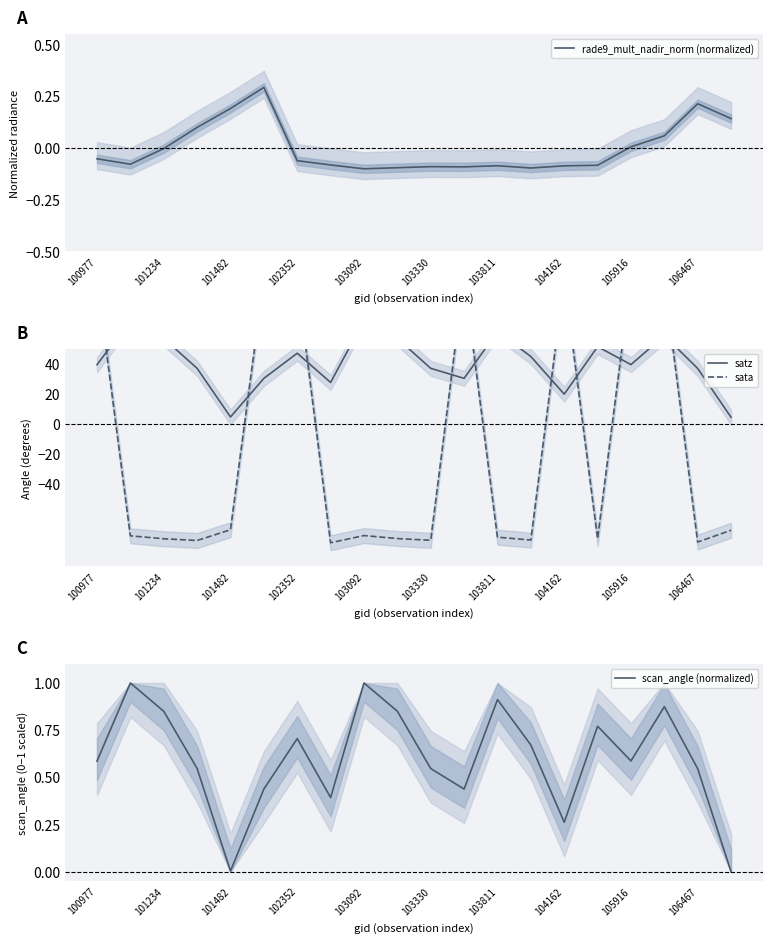

How many times do sata and satz cross each other?

9